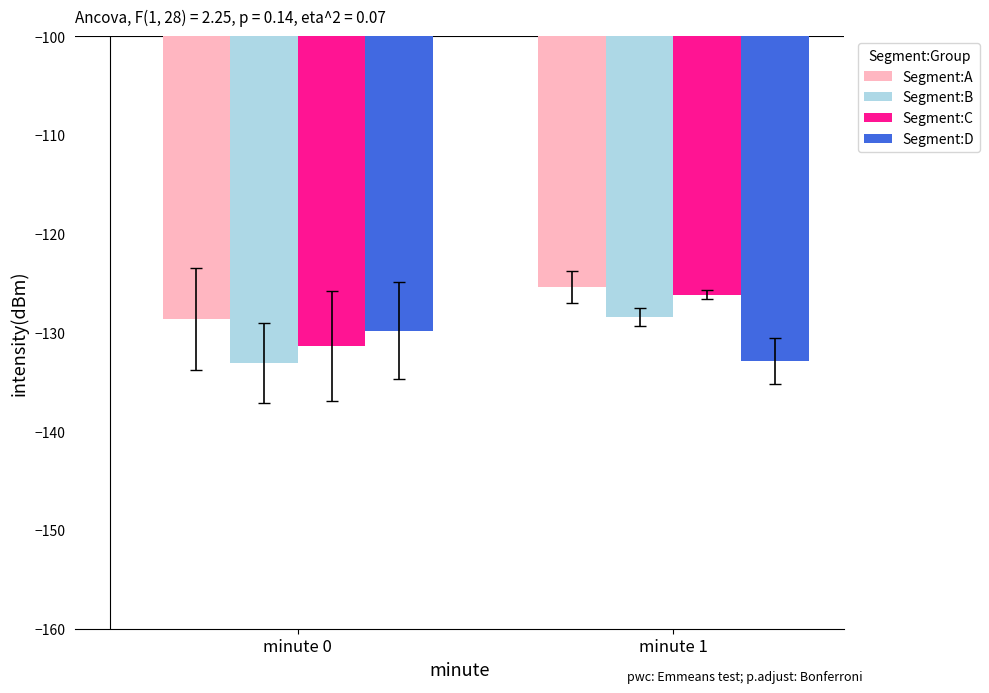

Which series has the largest total across all categories?

Segment:A